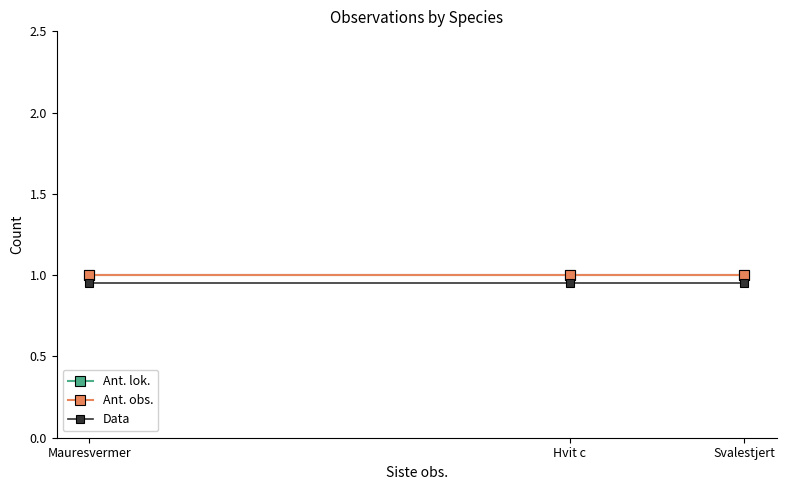

At which category is the sum across all series the highest?

Mauresvermer